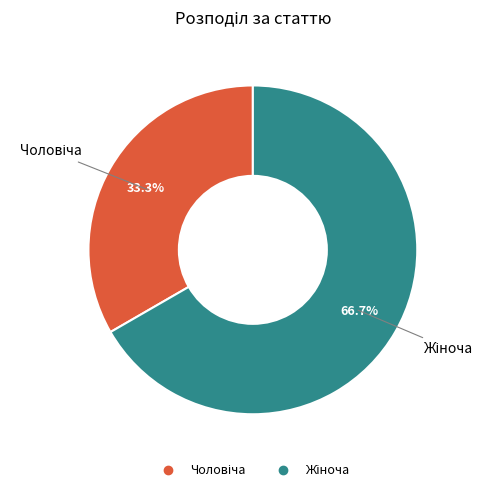

Is there any slice that represents more than half of the pie?

Yes